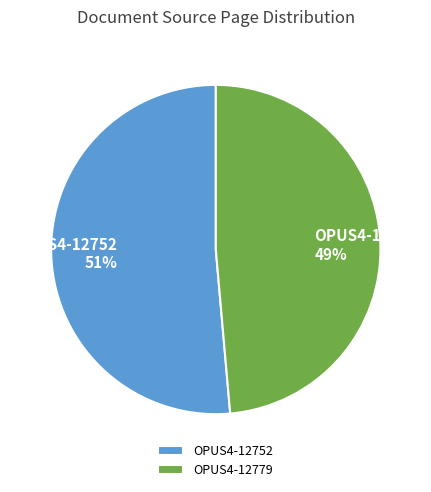

Does OPUS4-12779 account for over 50% of the chart?

No